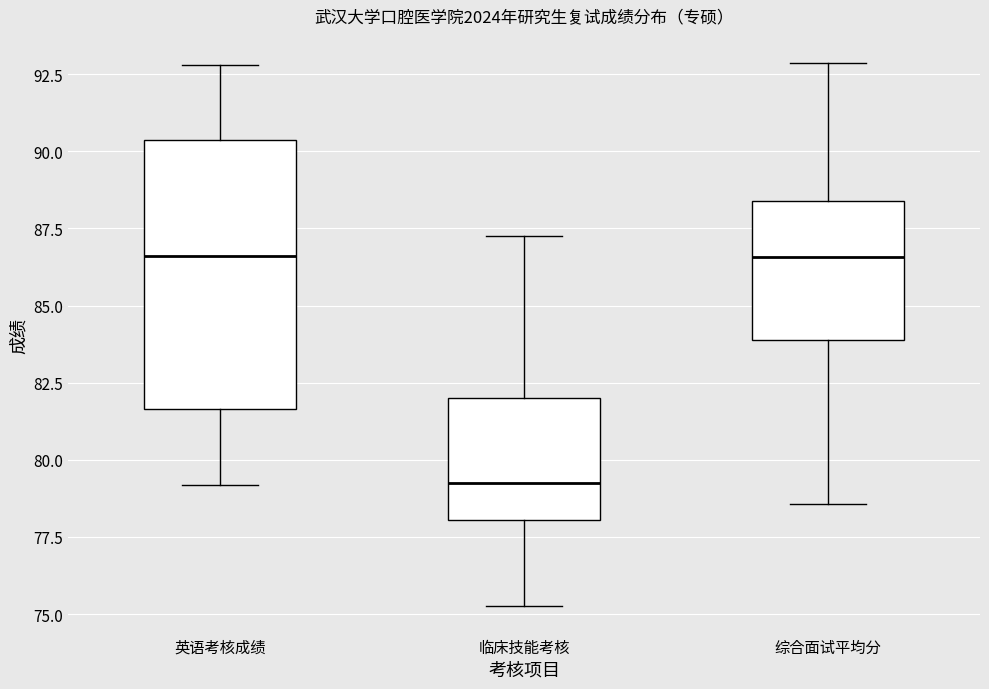

Reading left to right, transcribe this box plot: for each box, give where its median line is, the range the box spans, and where its two whiskers end, as read against the y-axis. The values are not printed on the chart, so give them approximately, as read against the axis.

英语考核成绩: median 86.5, box 81.5 to 90.5, whiskers 79.0 to 93.0
临床技能考核: median 79.5, box 78.0 to 82.0, whiskers 75.5 to 87.5
综合面试平均分: median 86.5, box 84.0 to 88.5, whiskers 78.5 to 93.0